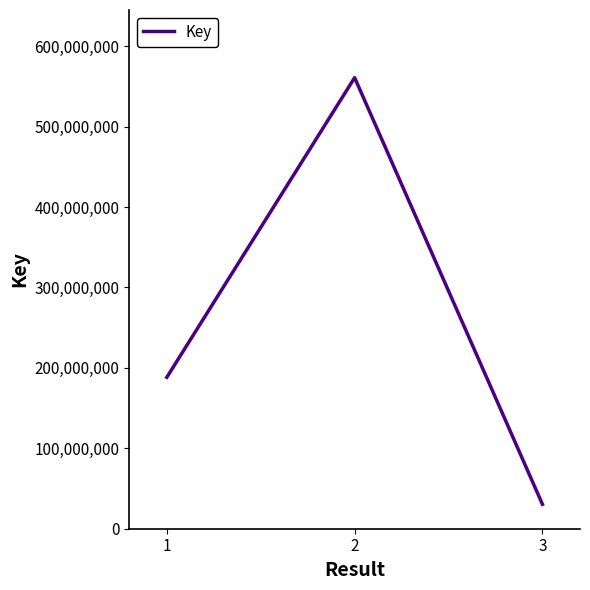

What is the sum of all values?

779667748